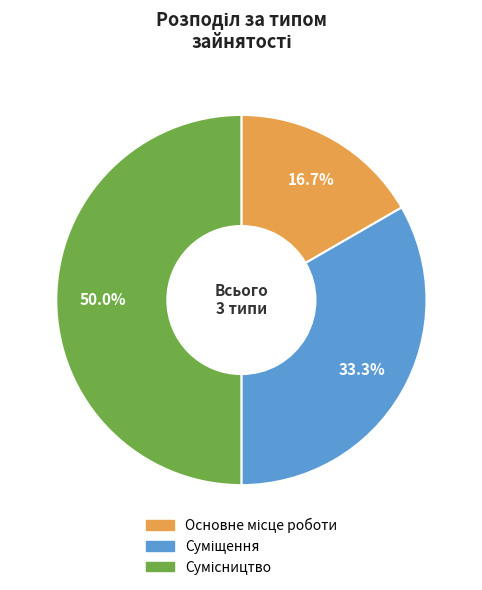

What is the change in value from Основне місце роботи to Суміщення?

+1